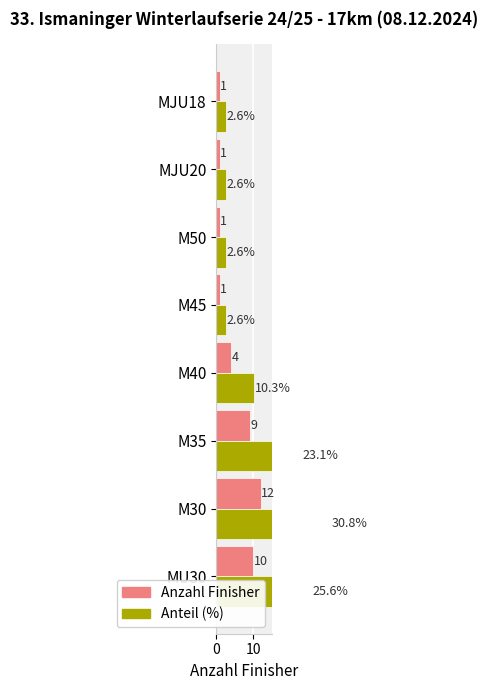

At M35, list the series in order from smallest to largest.

Anzahl Finisher, Anteil (%)